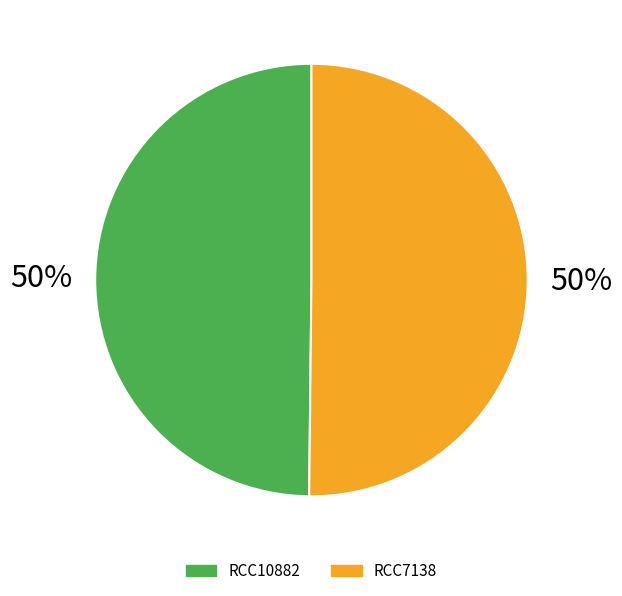

Count the number of slices in the pie.

2